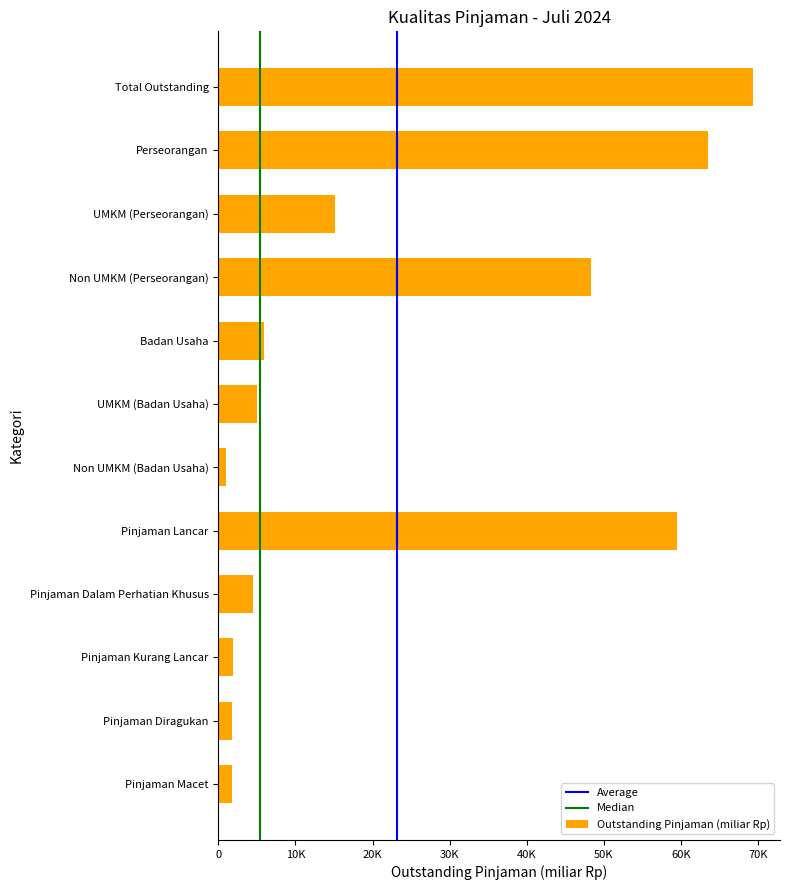

What is the ratio of the value at Badan Usaha to the value at Pinjaman Dalam Perhatian Khusus?

1.3